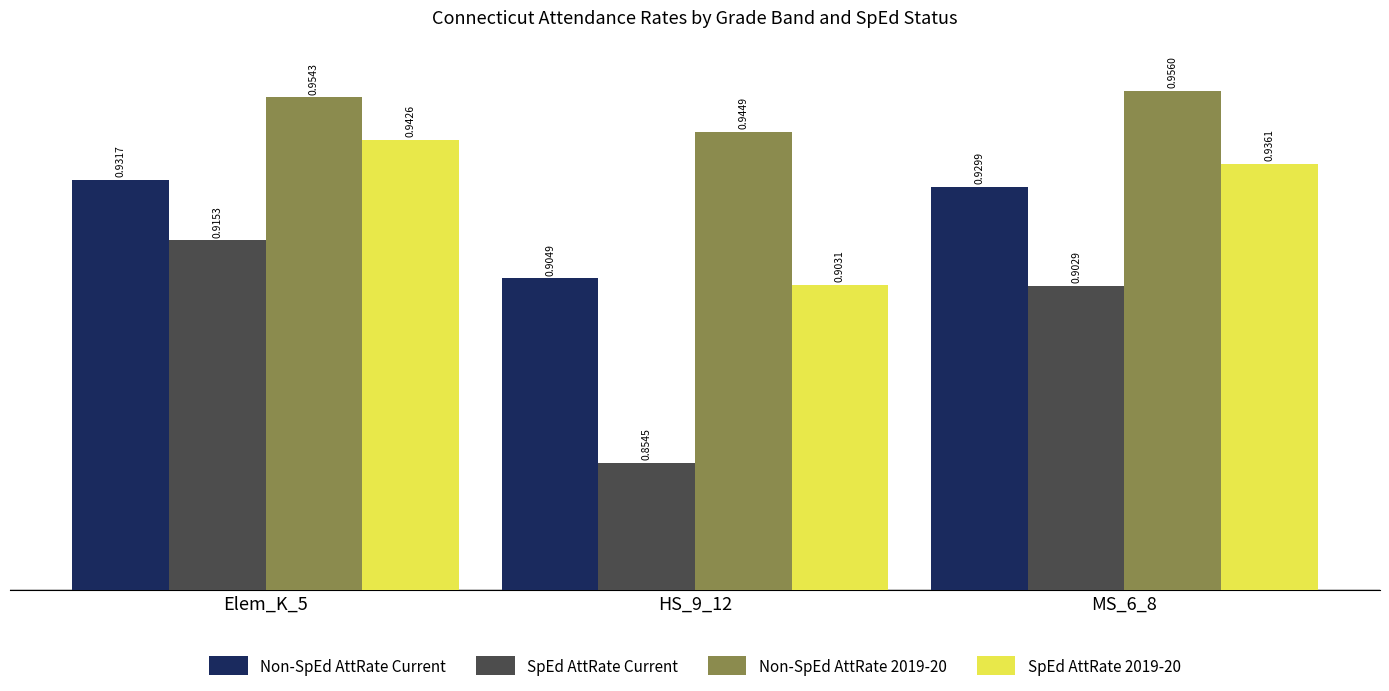

Where is Non-SpEd AttRate Current nearest to the value 0?

HS_9_12